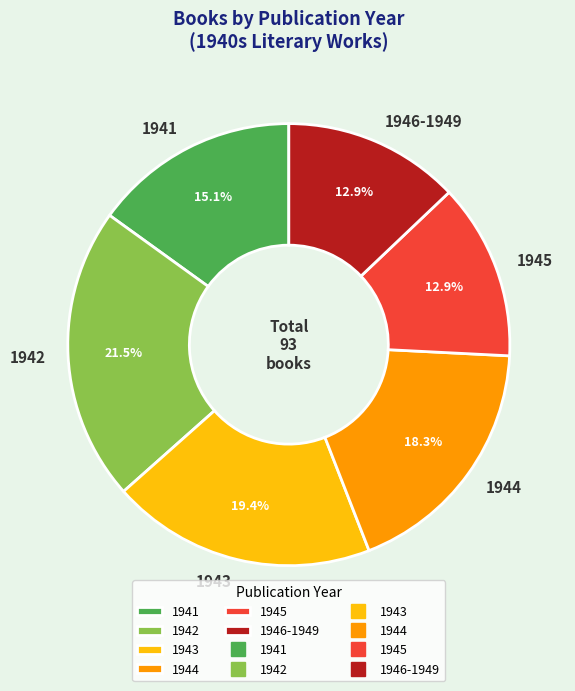

How many slices are in this pie chart?

6